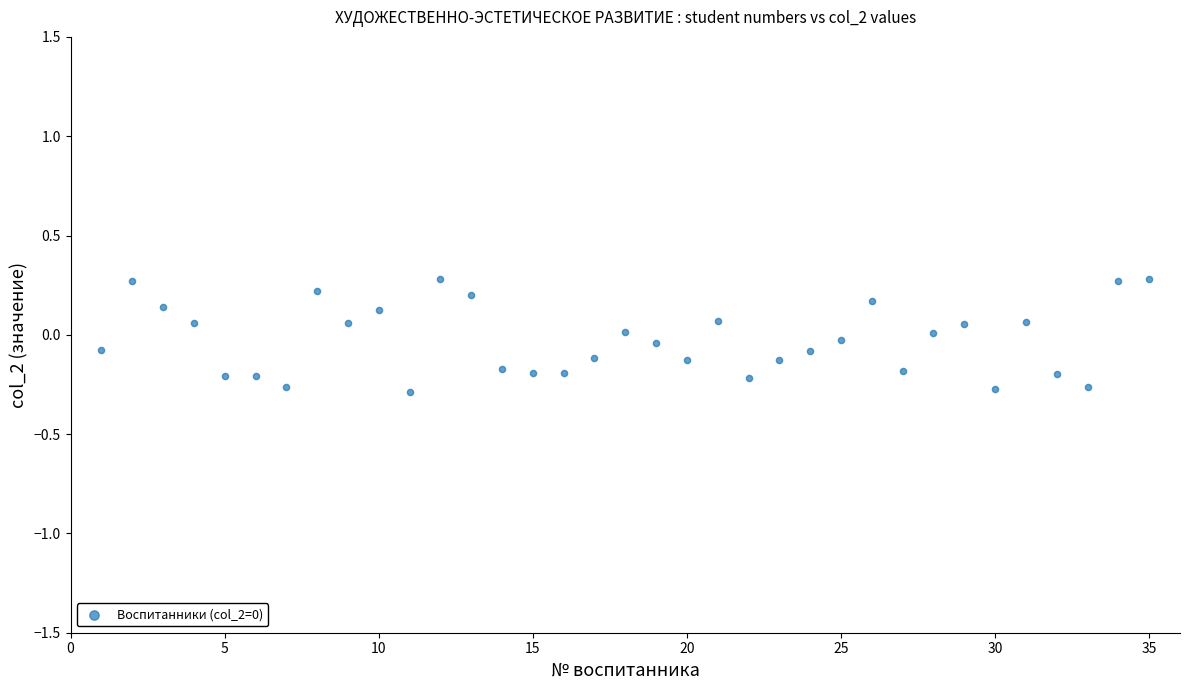

What is the range of X values (max minus min)?

34.0